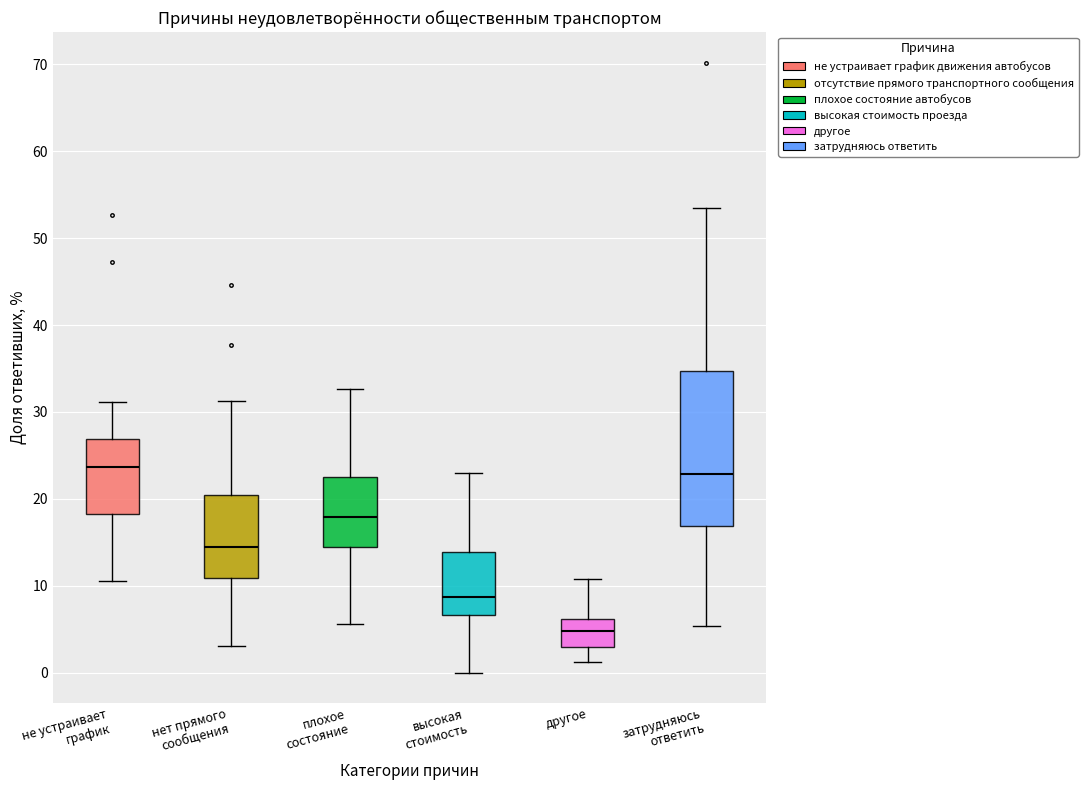

Reading left to right, read every box against the y-axis: the position of its median line, the range the box covers, and the ends of its whiskers. The values are not printed on the chart, so give them approximately, as read against the axis.

не устраивает график: median 24, box 18 to 27, whiskers 11 to 31
нет прямого сообщения: median 14, box 11 to 20, whiskers 3 to 31
плохое состояние: median 18, box 15 to 23, whiskers 6 to 33
высокая стоимость: median 9, box 7 to 14, whiskers 0 to 23
другое: median 5, box 3 to 6, whiskers 1 to 11
затрудняюсь ответить: median 23, box 17 to 35, whiskers 5 to 53